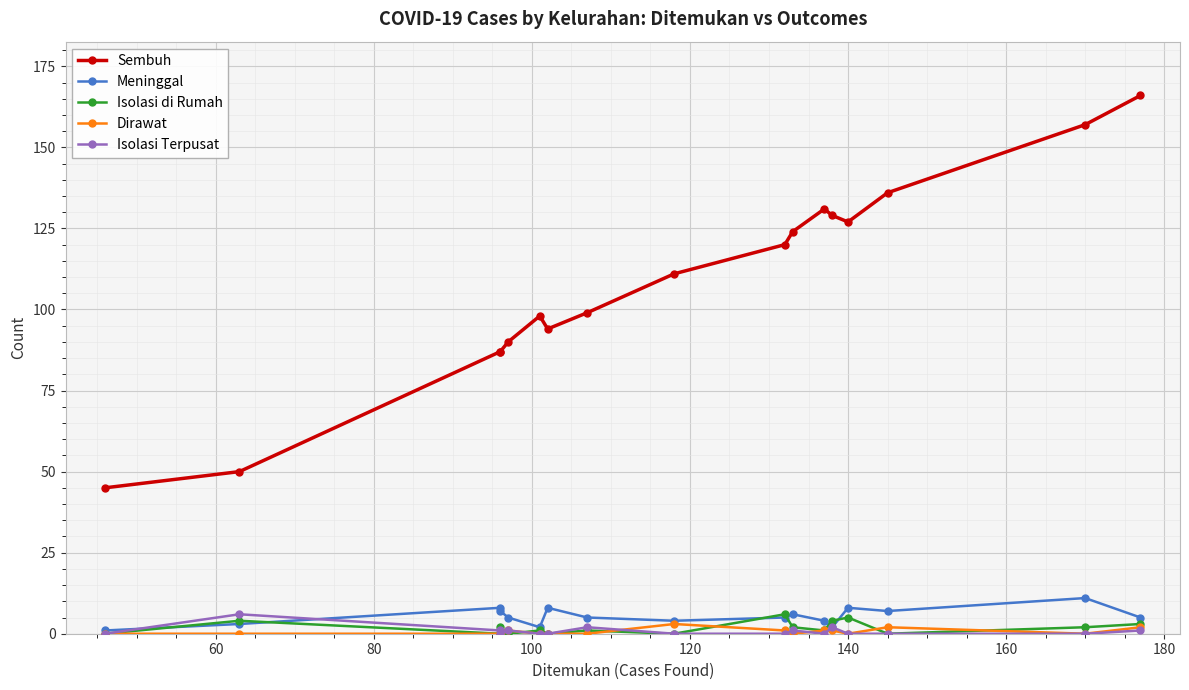

How many values in Isolasi di Rumah are above zero?

11